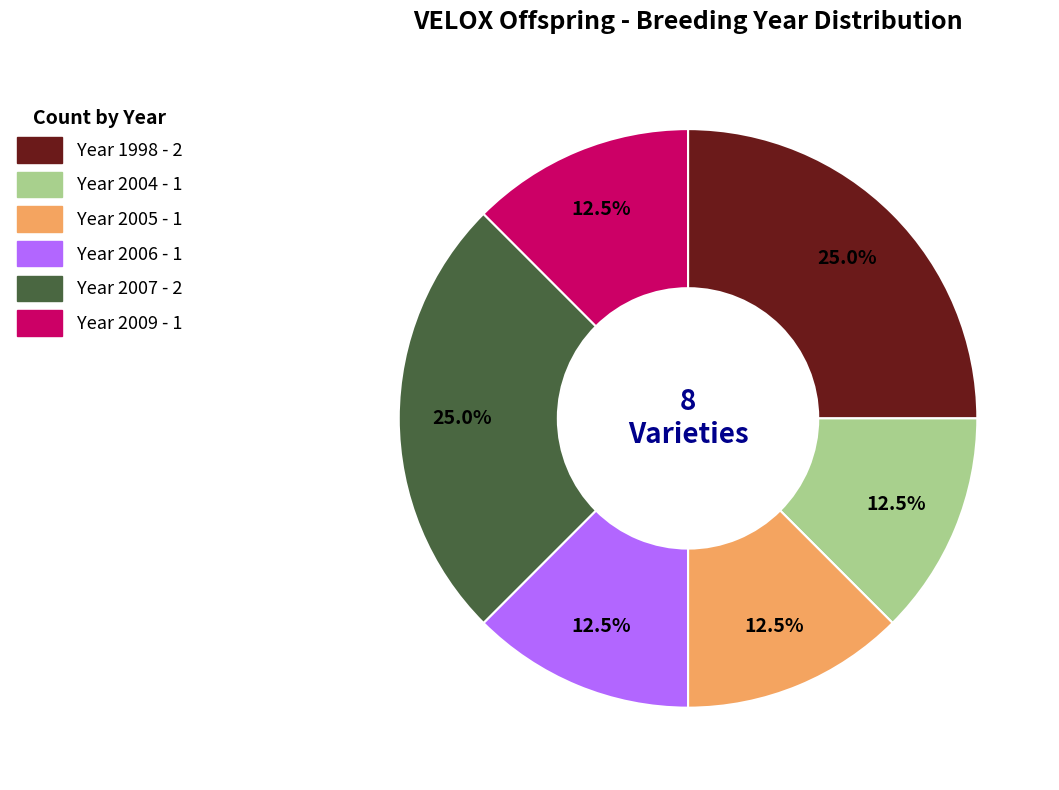

Is there any slice that represents more than half of the pie?

No